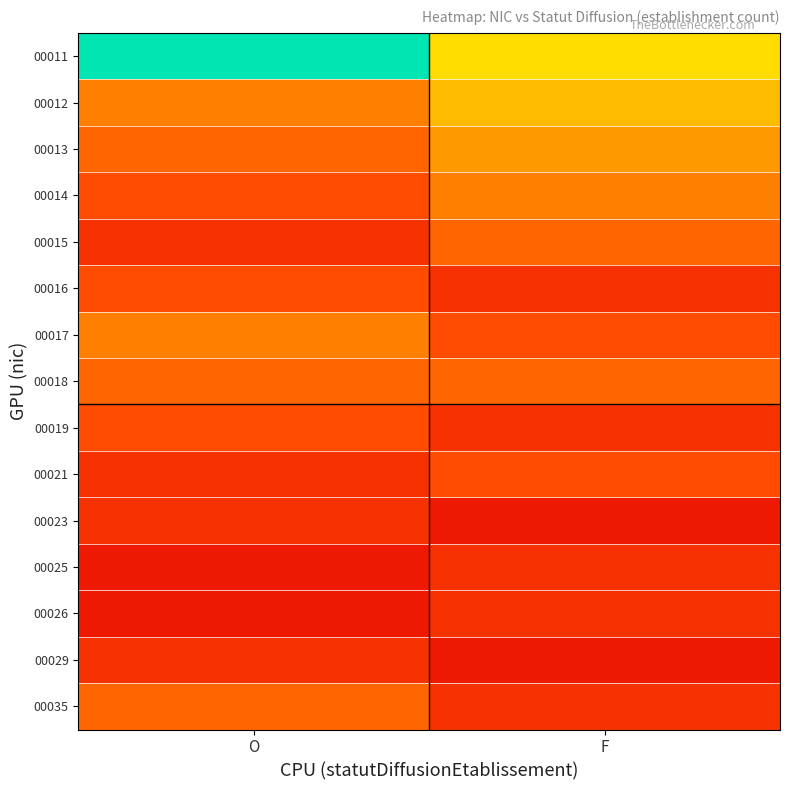

Rank the series by their maximum value, from lowest to highest.

00023, 00025, 00026, 00029, 00016, 00019, 00021, 00015, 00018, 00035, 00014, 00017, 00013, 00012, 00011